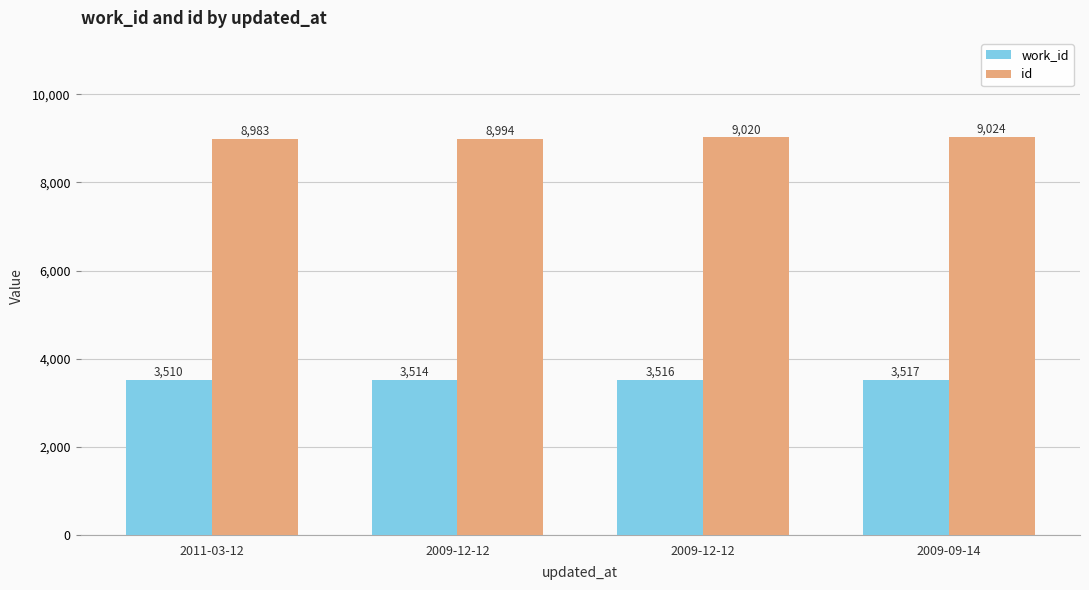

The work_id series shows 3516 at 2009-12-12. True or false?

True